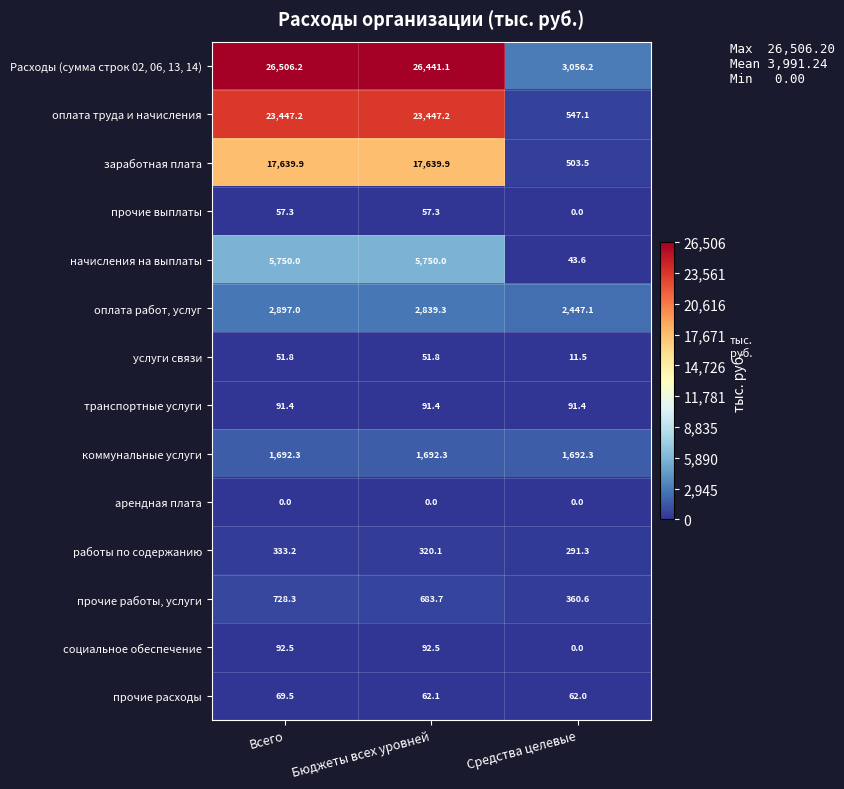

What is the lowest value of the оплата труда и начисления series?

547.1